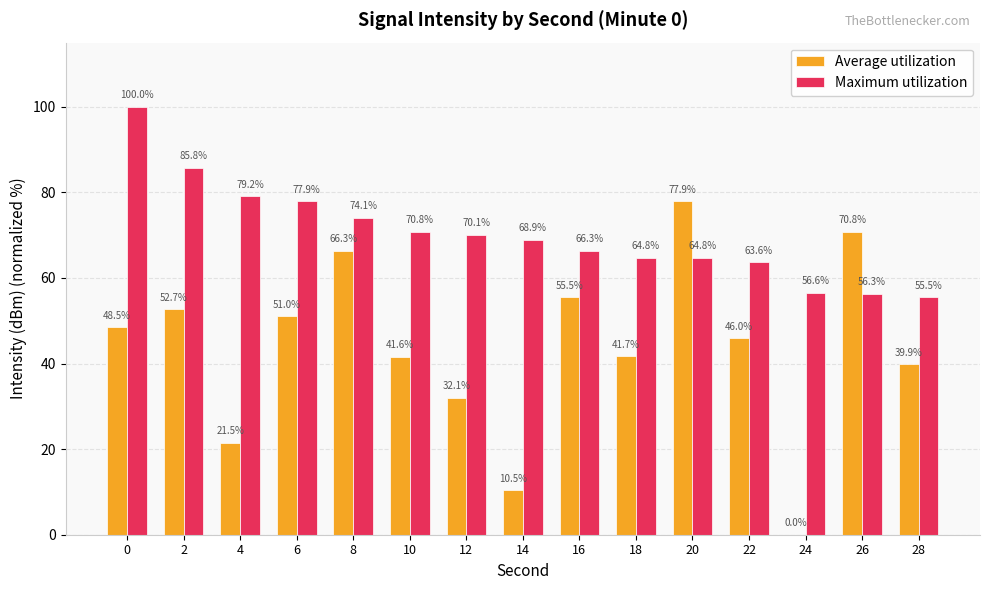

What is the total value across all series at 10?

112.4